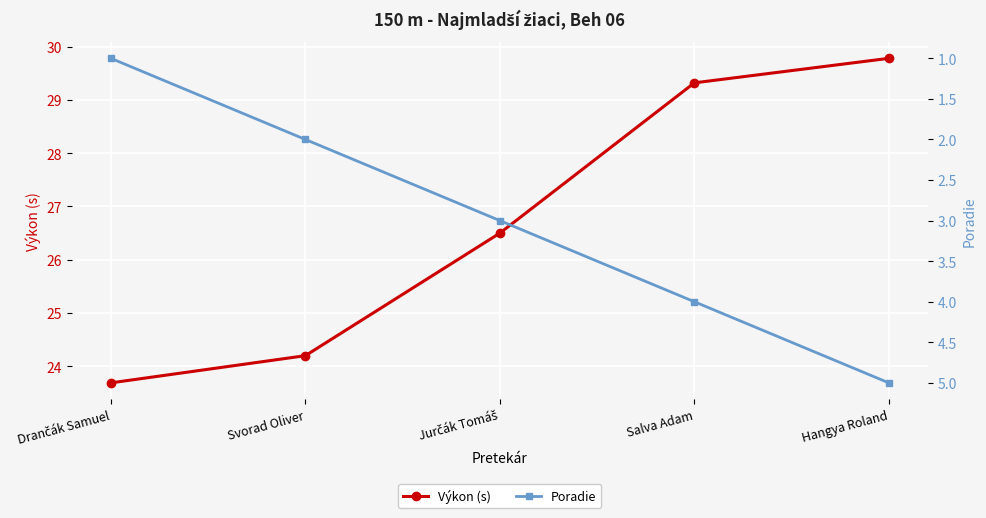

True or false: Poradie and Výkon (s) cross at least once.

False